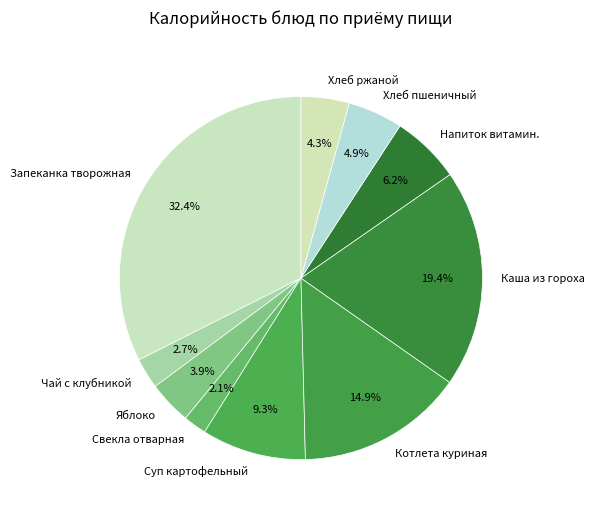

Does Суп картофельный account for over 50% of the chart?

No